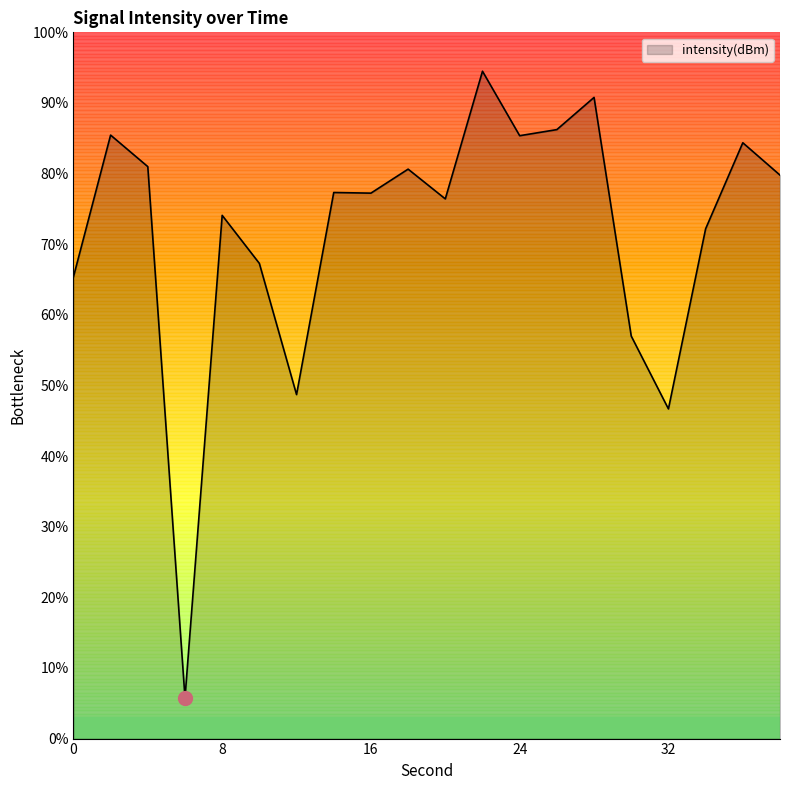

What is the minimum value shown in the chart?

5.8